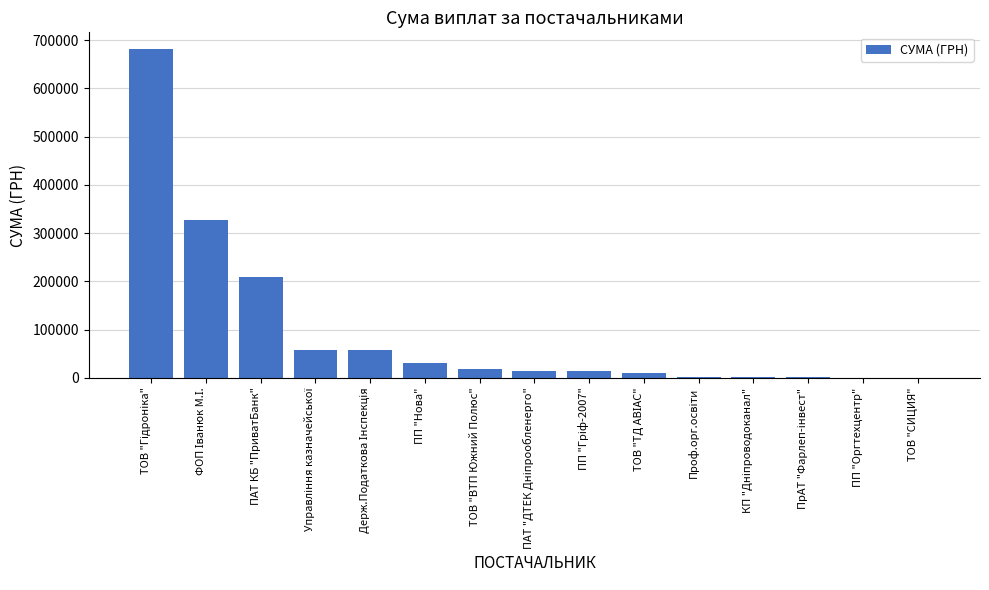

Are the bars horizontal?

No